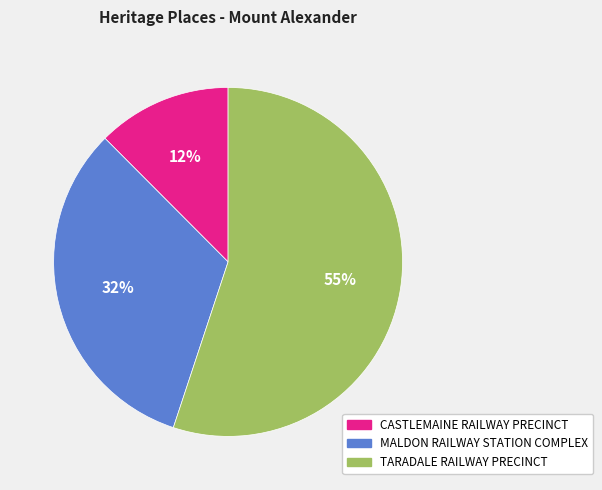

To the nearest percent, what is the average slice percentage?

33%